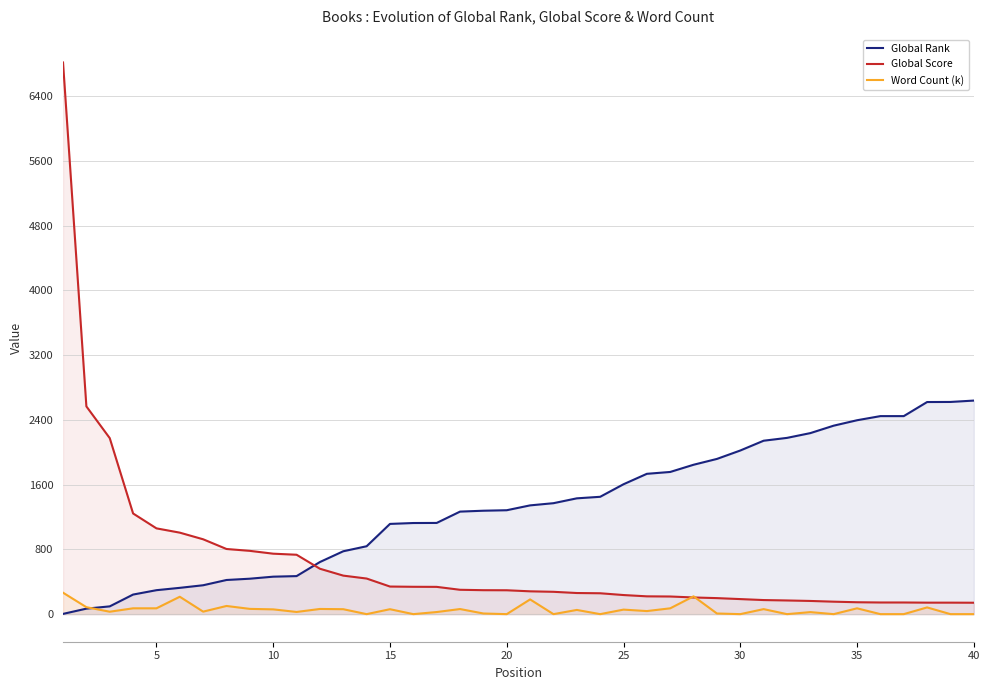

How many data points in Global Rank are above 1344?

19